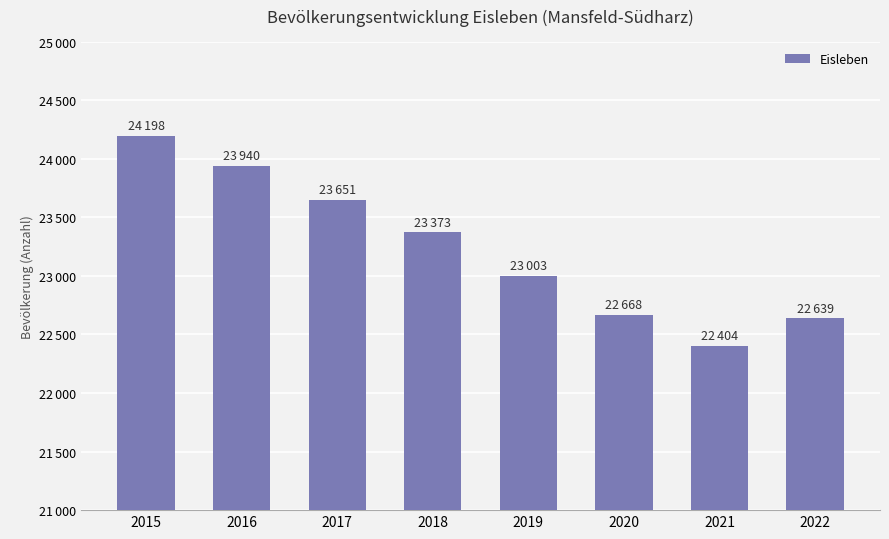

Does the chart contain any negative values?

No